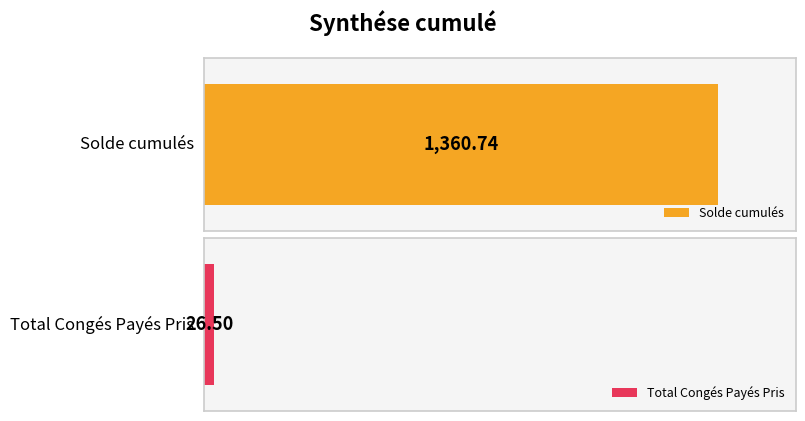

List the labels in order of value, largest first.

Solde cumulés, Total Congés Payés Pris